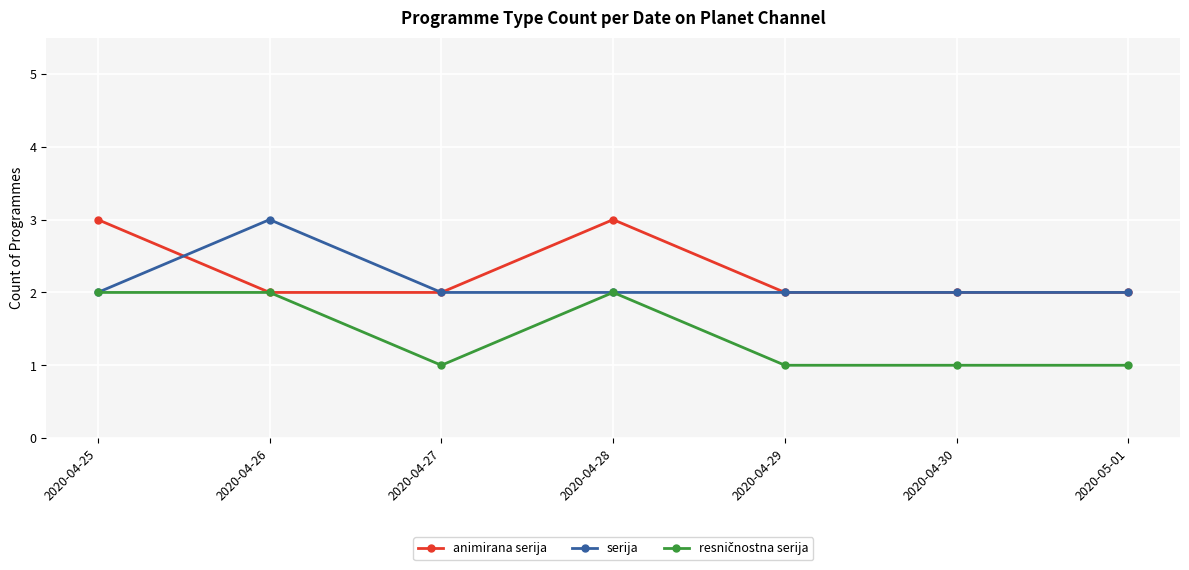

What is the label of the 5th point from the left?

2020-04-29